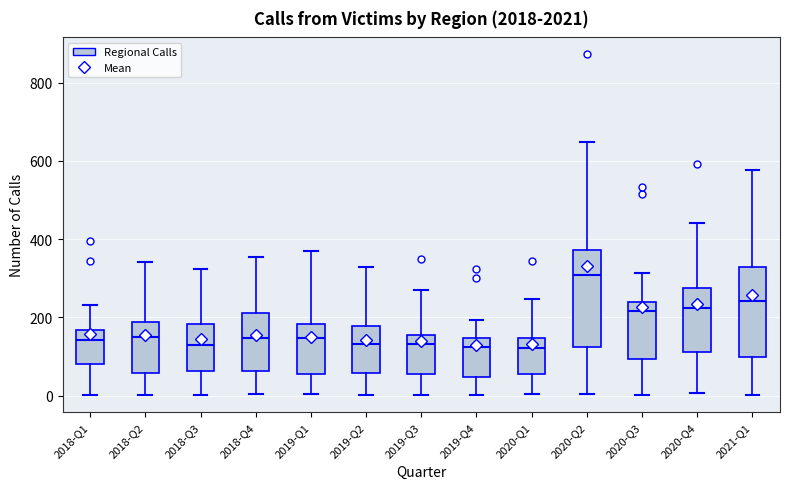

Which box's median line is the highest?

2020-Q2